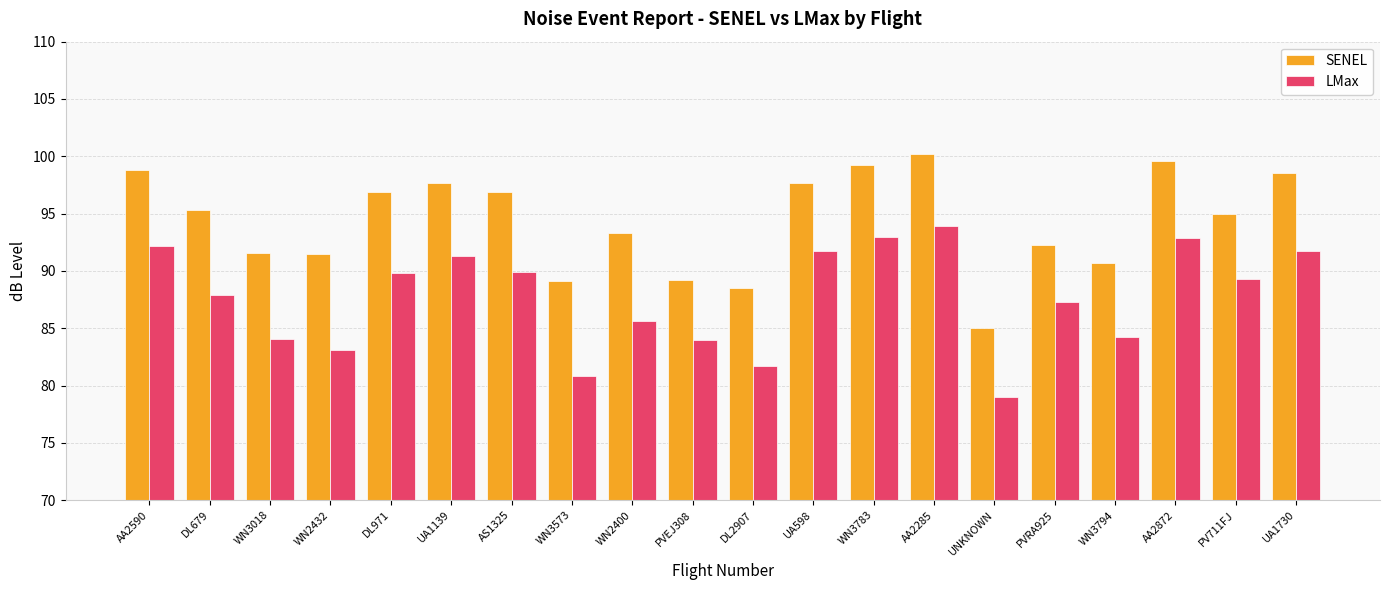

Which series changed the most between WN3018 and WN3573?

LMax